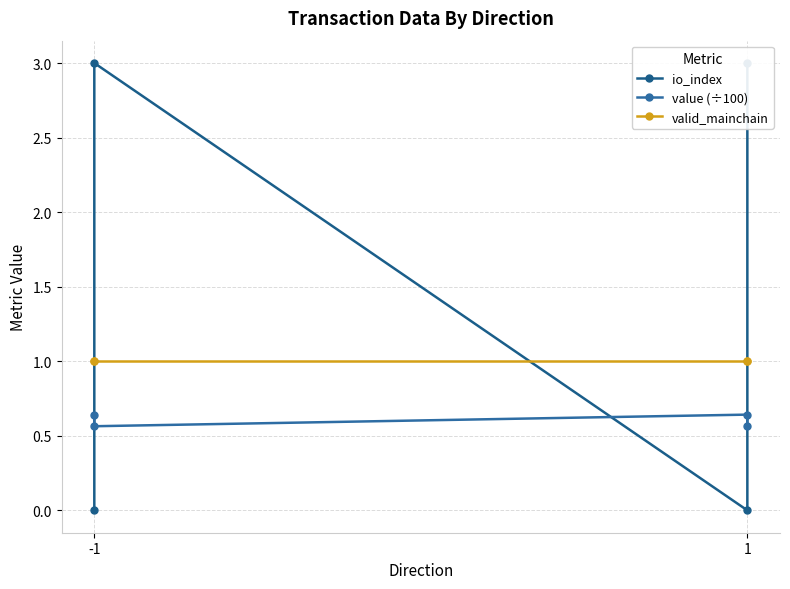

At which category is the sum across all series the highest?

-1